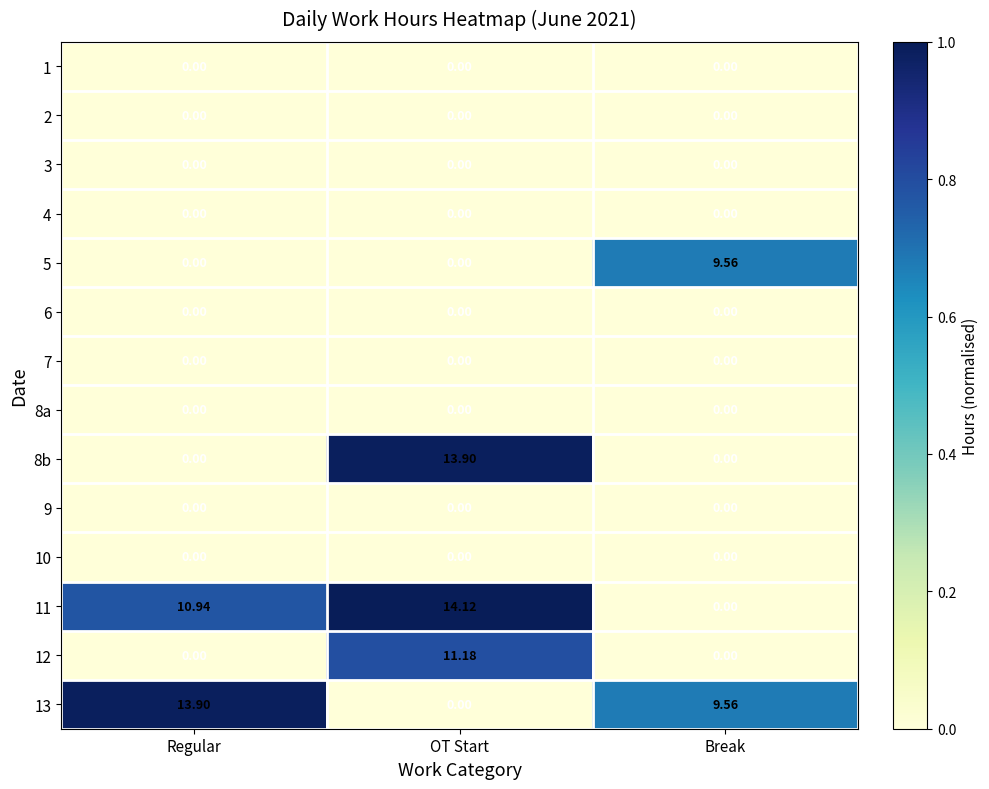

How many series are shown in this chart?

14